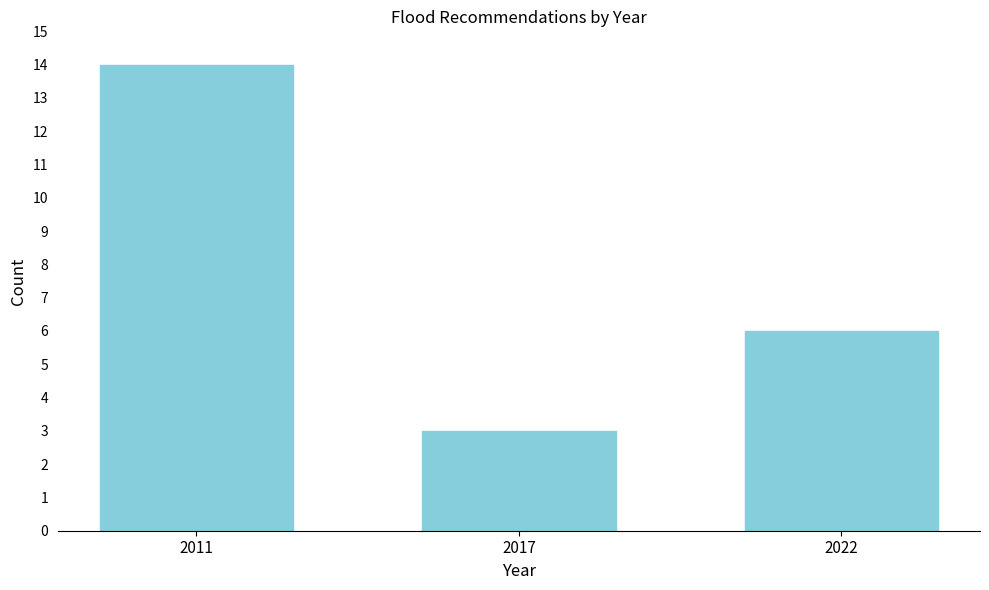

Reading right to left, list all the values displayed in this chart.

2022=6	2017=3	2011=14